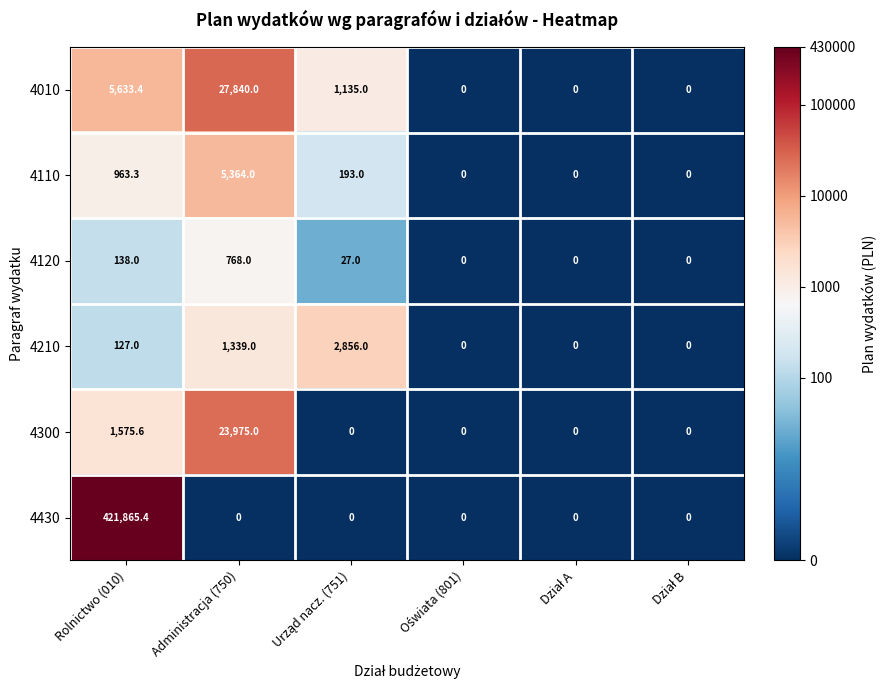

What is the highest value of the 4120 series?

768.0